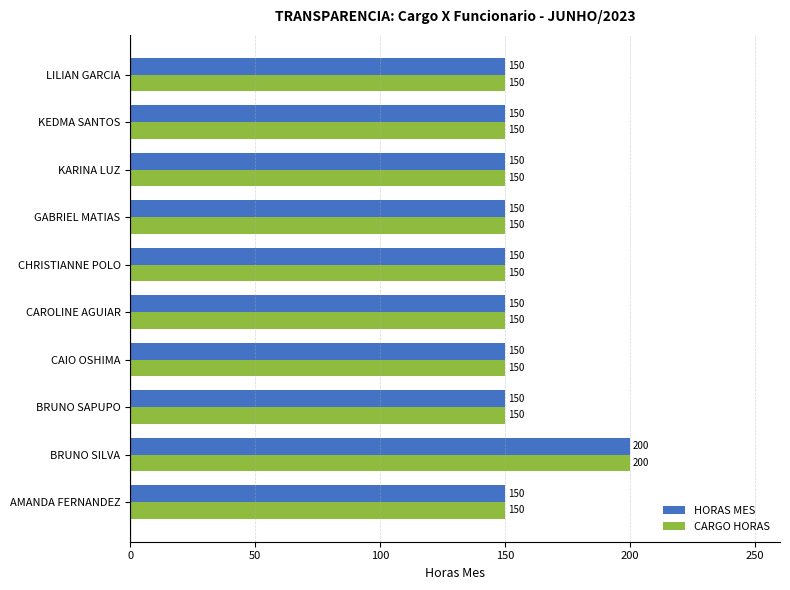

What is the approximate value of CARGO HORAS at KARINA LUZ, to the nearest 10?

150